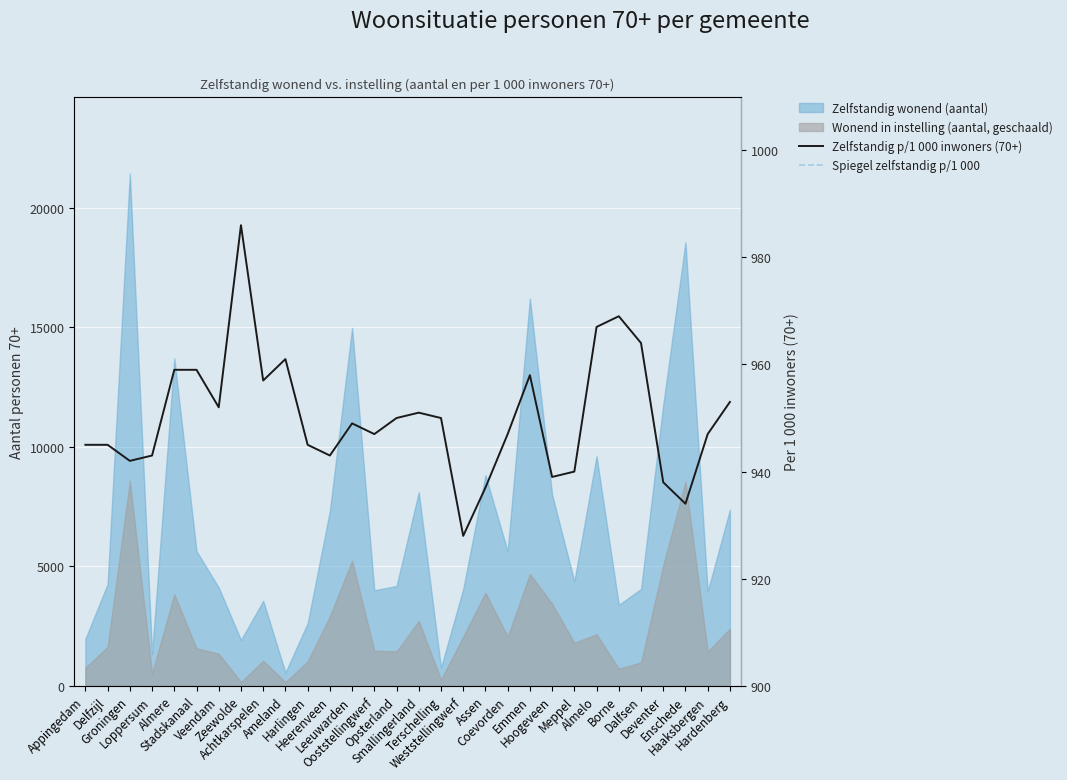

List the labels in order of Zelfstandig p/1 000 inwoners (70+) value, largest first.

Zeewolde, Borne, Almelo, Dalfsen, Ameland, Almere, Stadskanaal, Emmen, Achtkarspelen, Hardenberg, Veendam, Smallingerland, Opsterland, Terschelling, Leeuwarden, Ooststellingwerf, Coevorden, Haaksbergen, Appingedam, Delfzijl, Harlingen, Loppersum, Heerenveen, Groningen, Meppel, Hoogeveen, Deventer, Assen, Enschede, Weststellingwerf